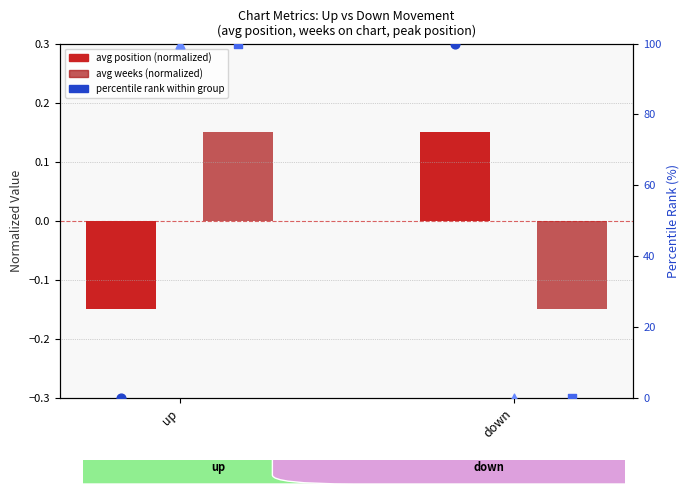

Which series contains the lowest Y value?

avg weeks (normalized)